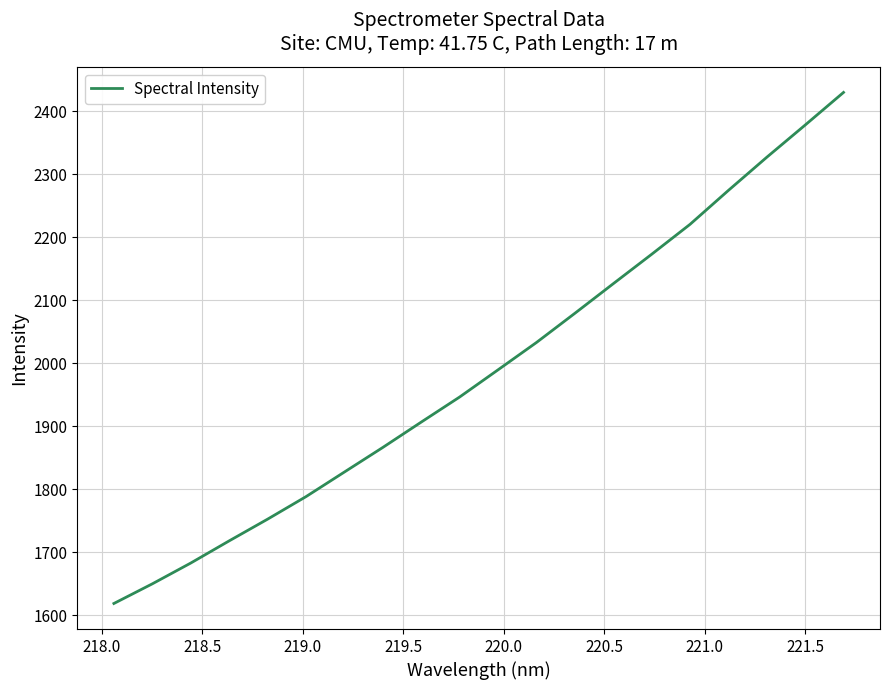

Reading left to right, transcribe all the data shown in this chart.

1618.6	1649.8	1682.8	1718.0	1752.5	1788.3	1827.4	1866.4	1906.7	1946.5	1989.7	2033.1	2079.4	2126.4	2173.1	2220.6	2274.5	2327.2	2378.3	2430.1